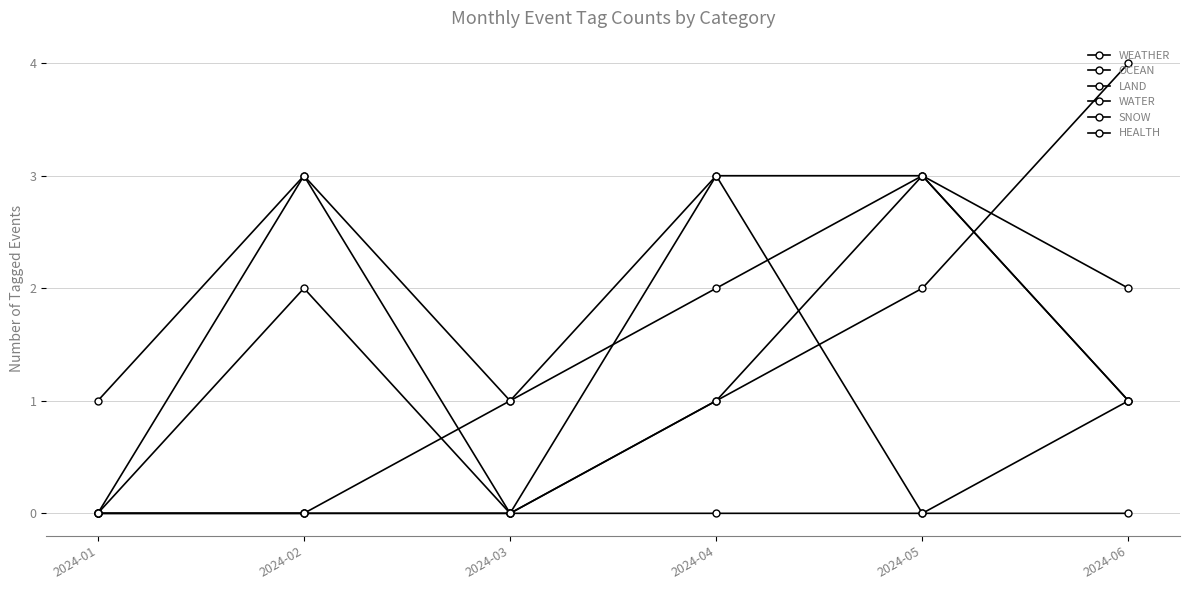

True or false: OCEAN has a value of 1 at 2024-01.

False